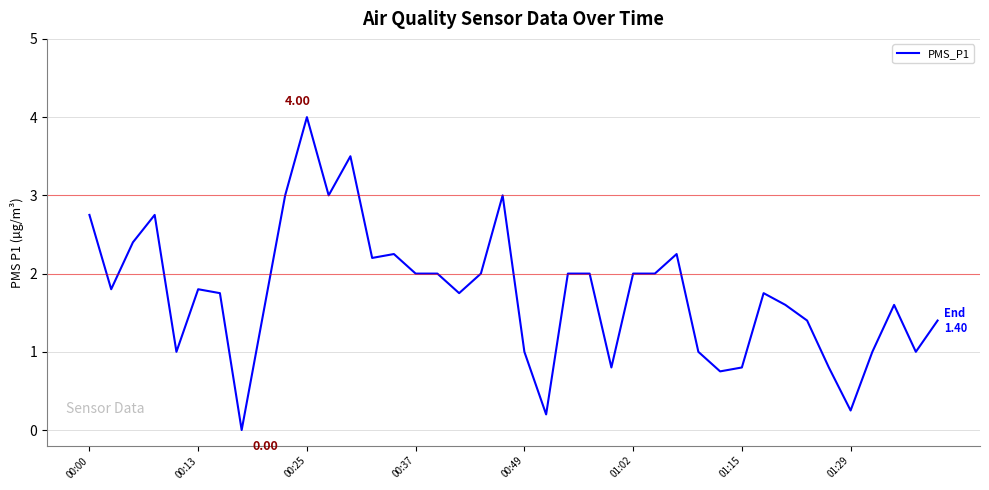

What is the difference between the maximum and minimum values?

4.0